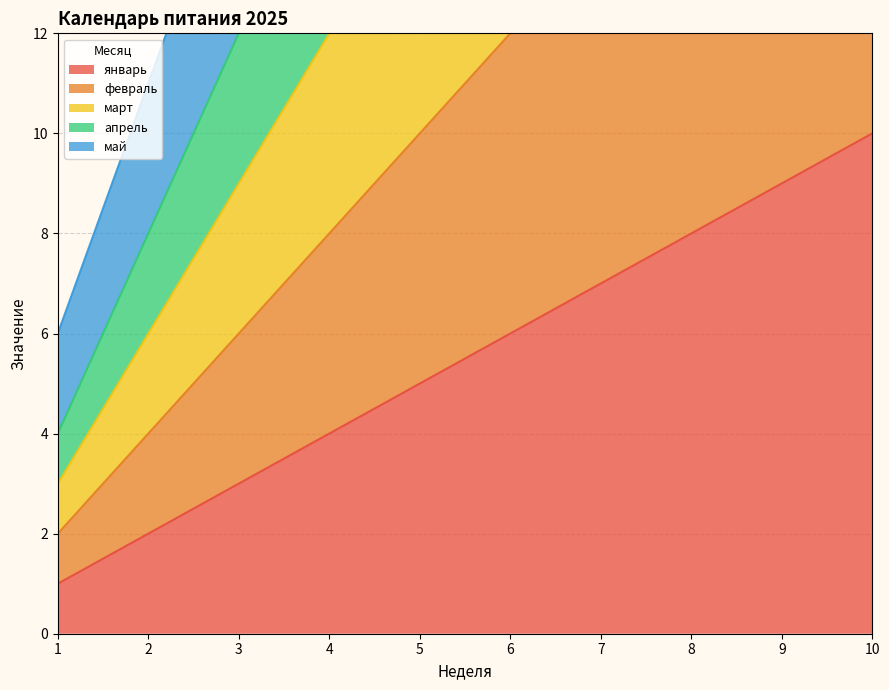

List the labels in order of январь value, largest first.

10, 9, 8, 7, 6, 5, 4, 3, 2, 1